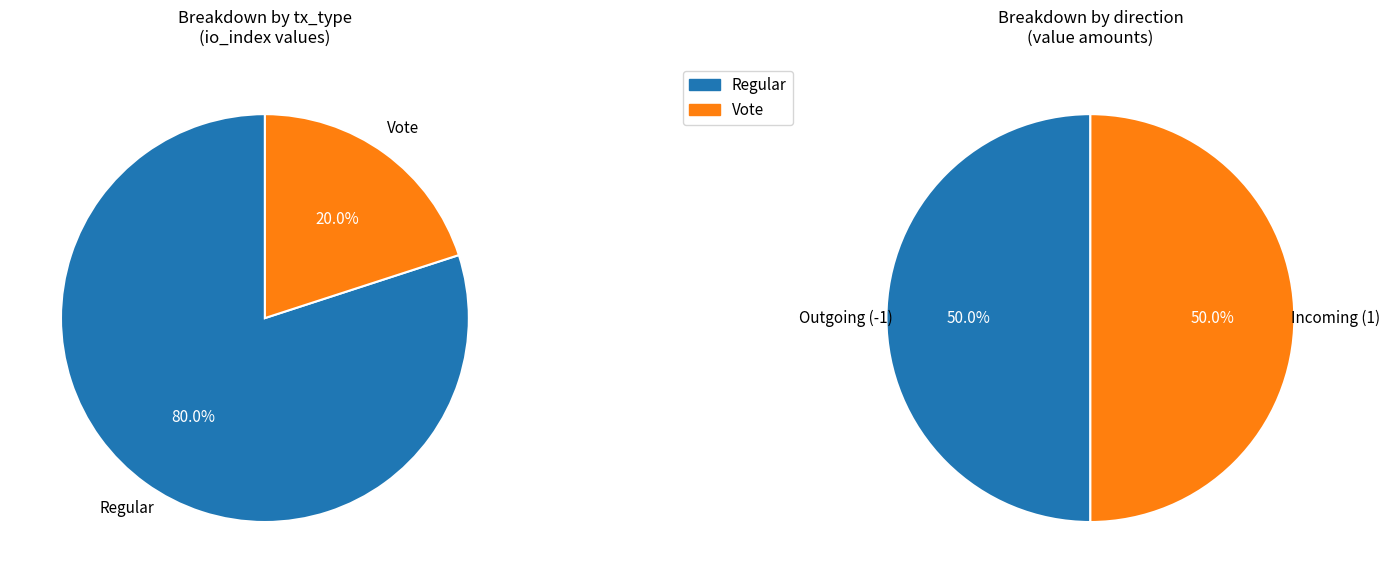

To the nearest percent, what is the average slice percentage?

50%